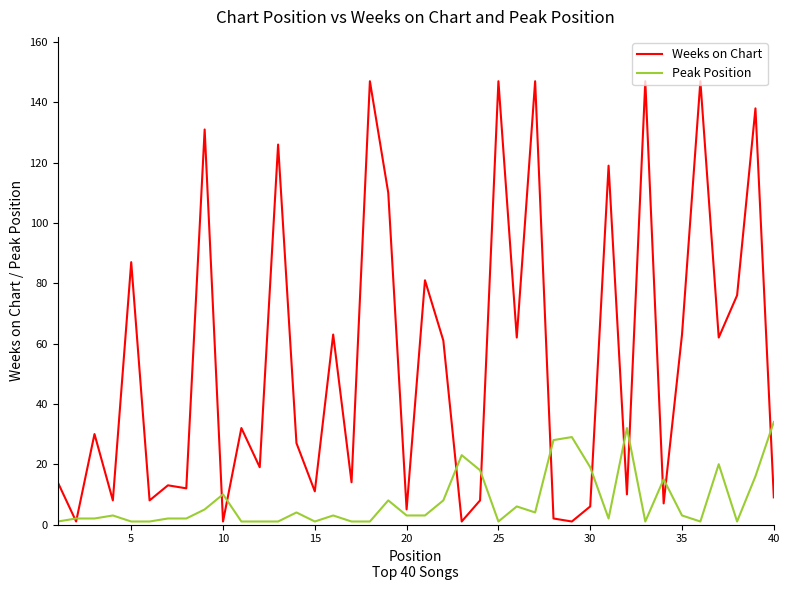

In Weeks on Chart, how many points are higher than both neighbors (excluding endpoints)?

15